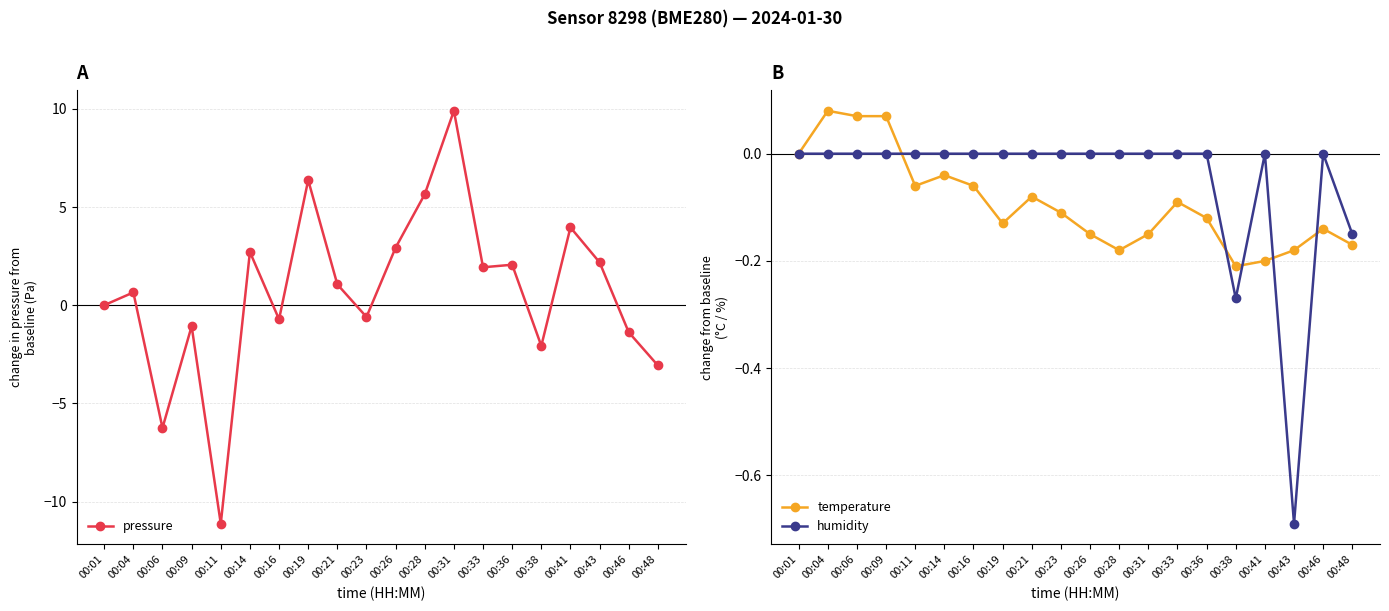

Rank the series by their maximum value, from highest to lowest.

pressure, temperature, humidity